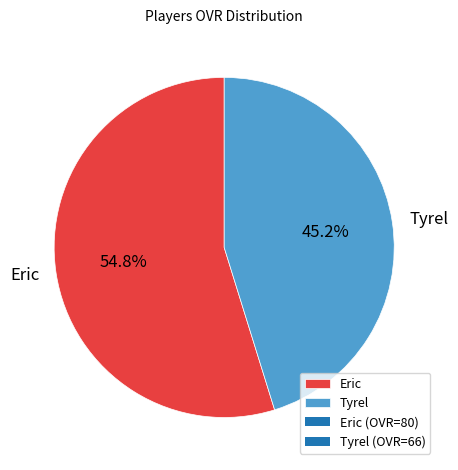

To the nearest percent, what portion does Eric represent?

55%